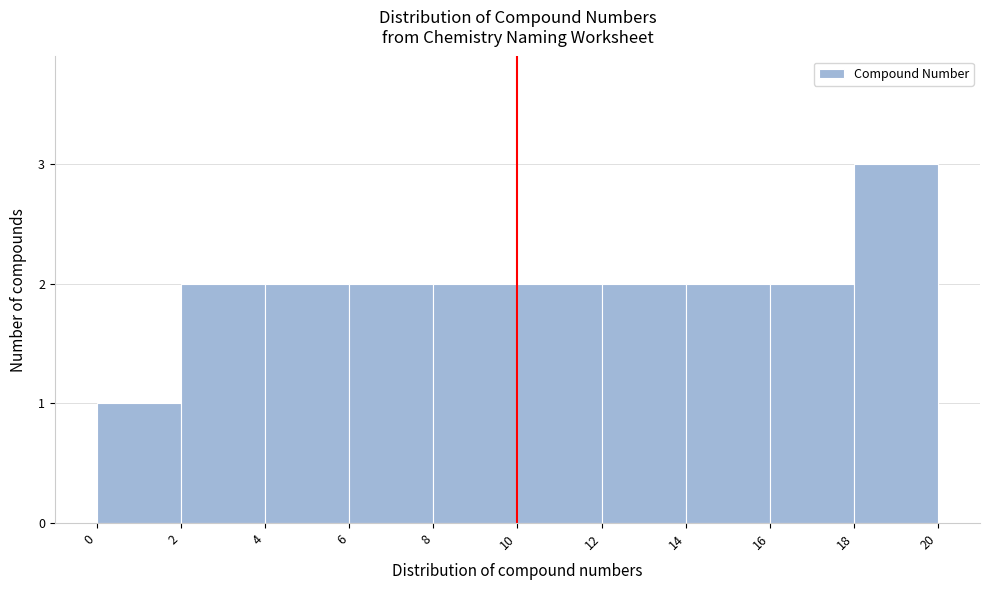

Which range on the x-axis has the tallest bar?

18 to 20